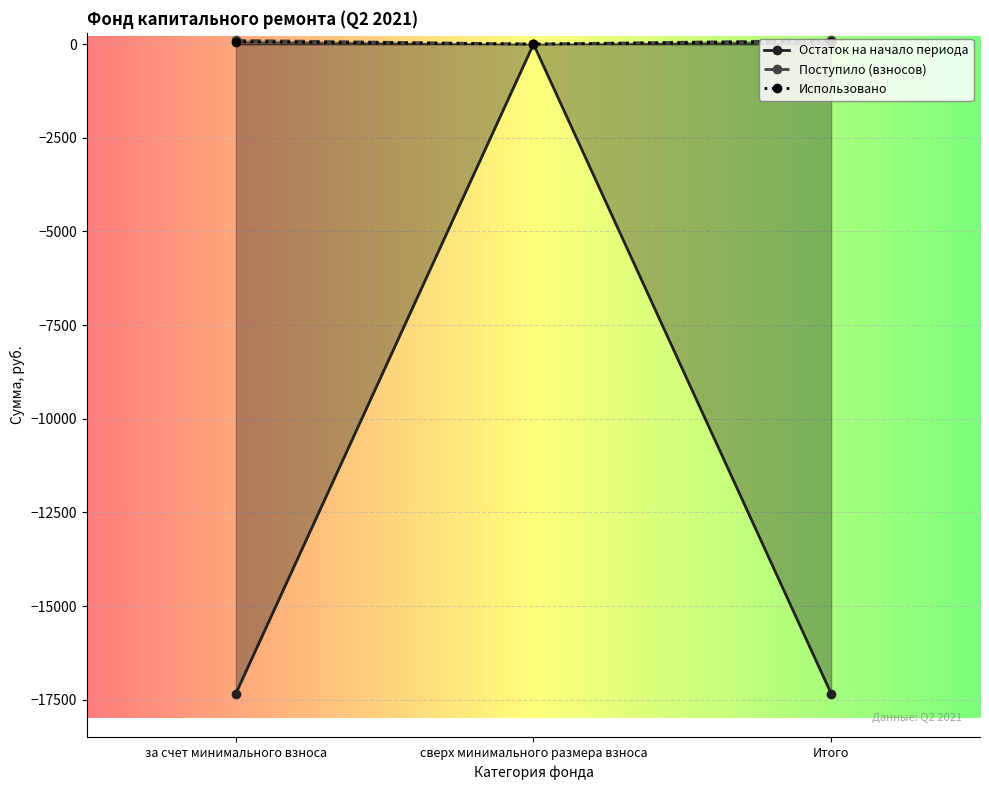

Reading left to right, extract all data points from this chart.

Остаток на начало периода: за счет минимального взноса=-17335.6	сверх минимального размера взноса=0.0	Итого=-17335.6
Поступило (взносов): за счет минимального взноса=99.0	сверх минимального размера взноса=0.0	Итого=99.0
Использовано: за счет минимального взноса=63.4	сверх минимального размера взноса=0.0	Итого=63.4